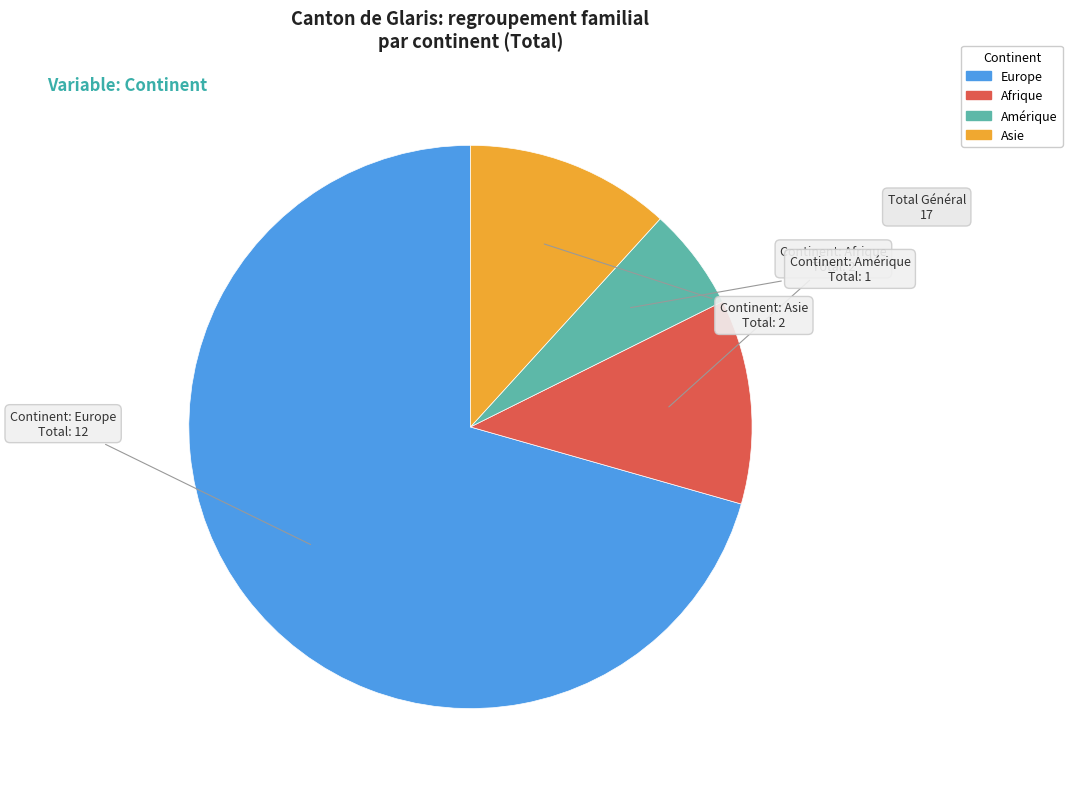

Does any single category account for the majority?

Yes